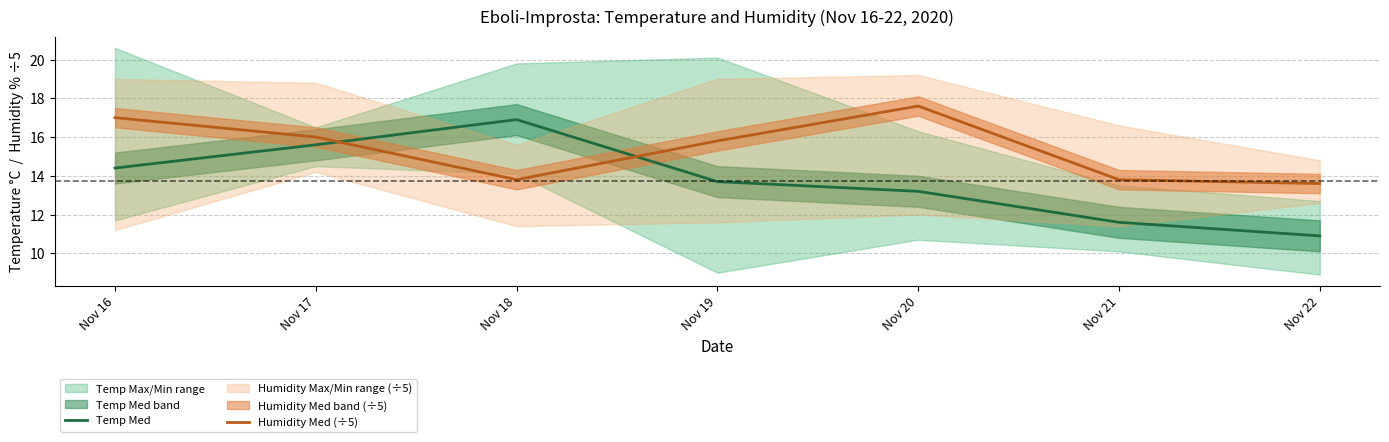

Is the value of Humidity Med (÷5) at Nov 16 greater than the value of Temp Med at Nov 18?

Yes